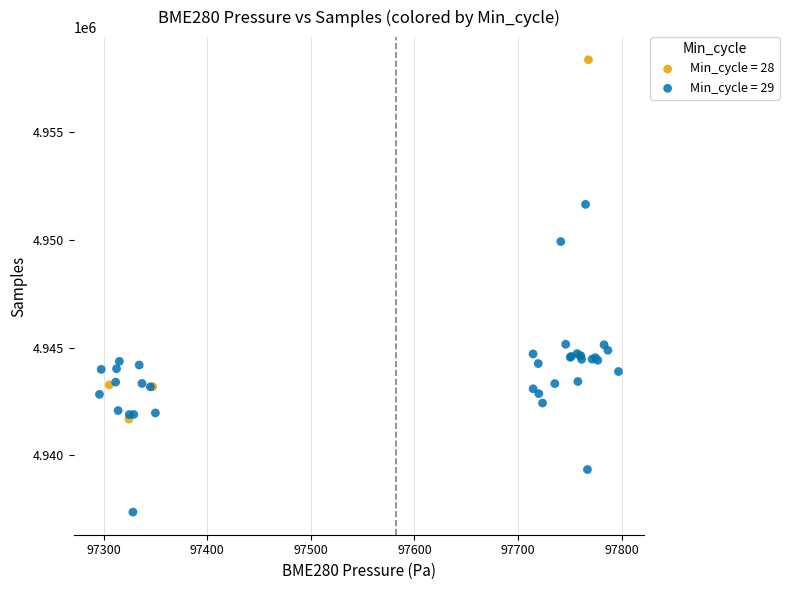

Which series contains the lowest Y value?

Min_cycle = 29